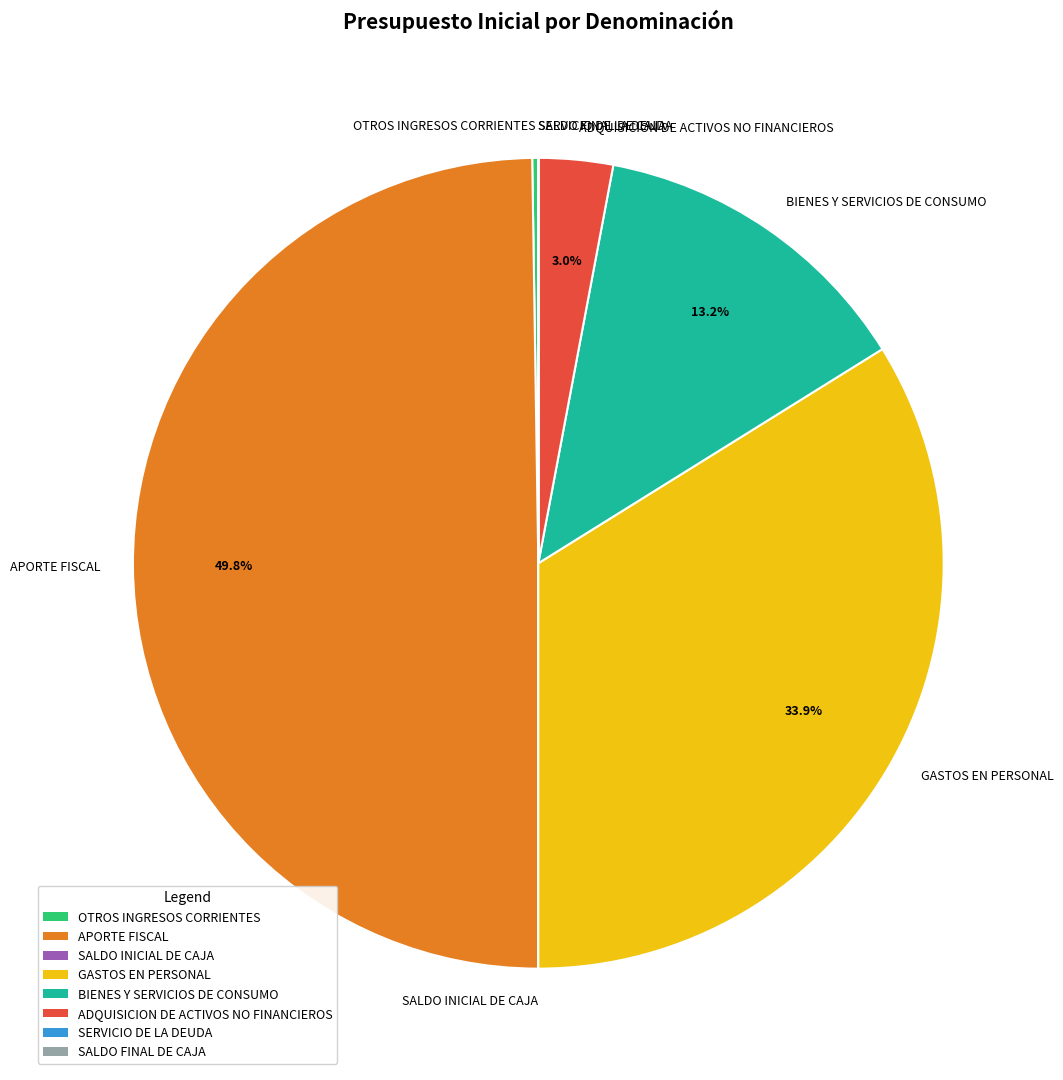

How much of the chart is everything except BIENES Y SERVICIOS DE CONSUMO?

86.8%